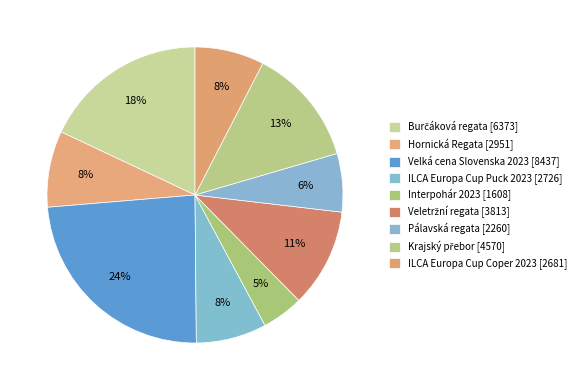

To the nearest percent, what is the difference between the largest and smallest slice percentages?

19%